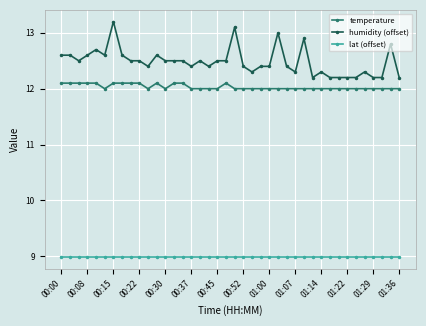

What is the value of the temperature point at the 21st from the left?

12.0